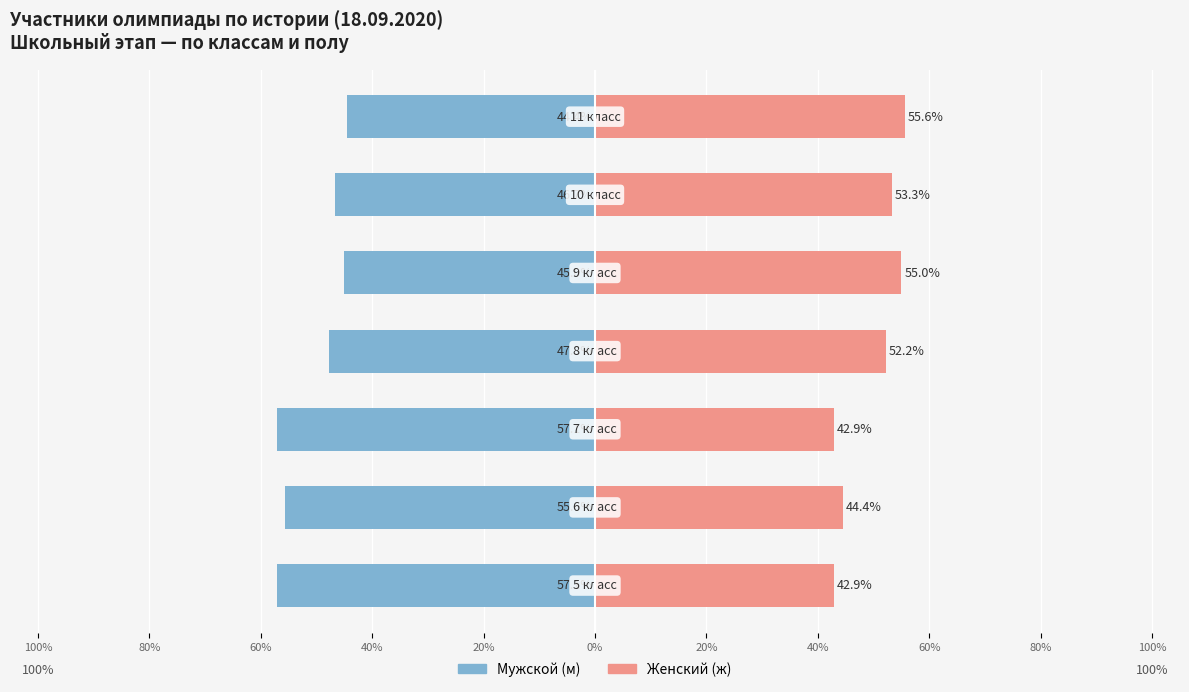

Reading left to right, extract all data points from this chart.

м: 100%=-57.1	80%=-55.6	60%=-57.1	40%=-47.8	20%=-45.0	0%=-46.7	20%=-44.4
ж: 100%=42.9	80%=44.4	60%=42.9	40%=52.2	20%=55.0	0%=53.3	20%=55.6